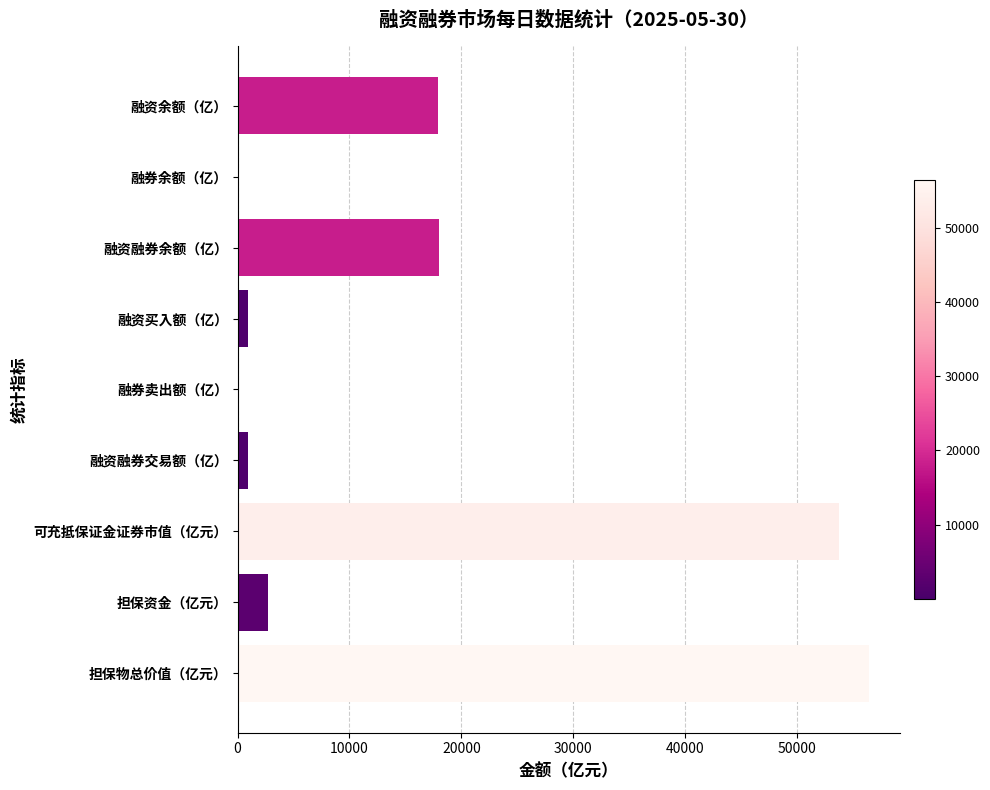

The chart shows a value of 90067.6 at 担保物总价值（亿元）. True or false?

False